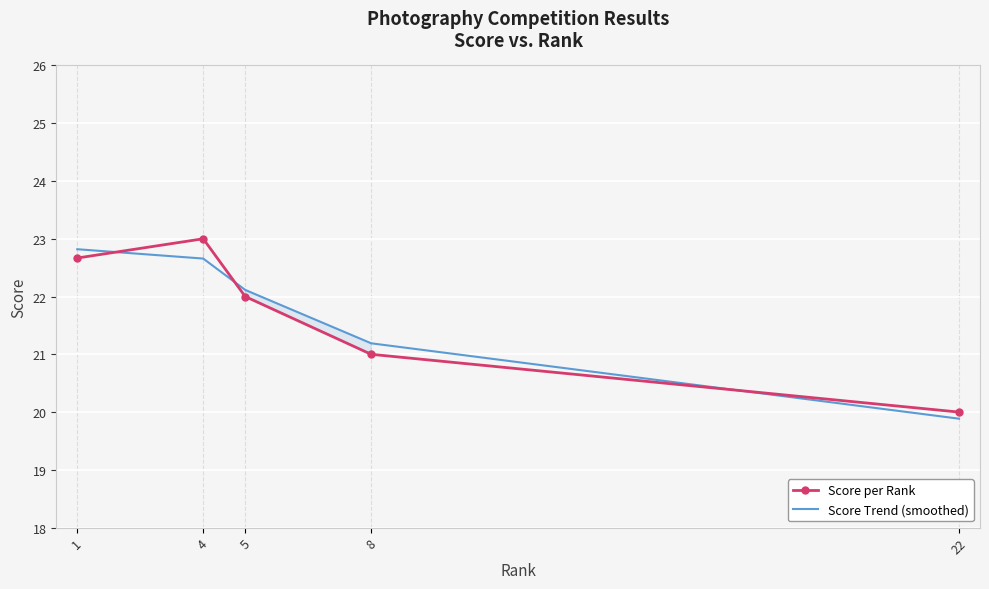

Reading left to right, extract all data points from this chart.

Score per Rank: 22.7	23.0	22.0	21.0	20.0
Score Trend (smoothed): 22.8	22.7	22.1	21.2	19.9